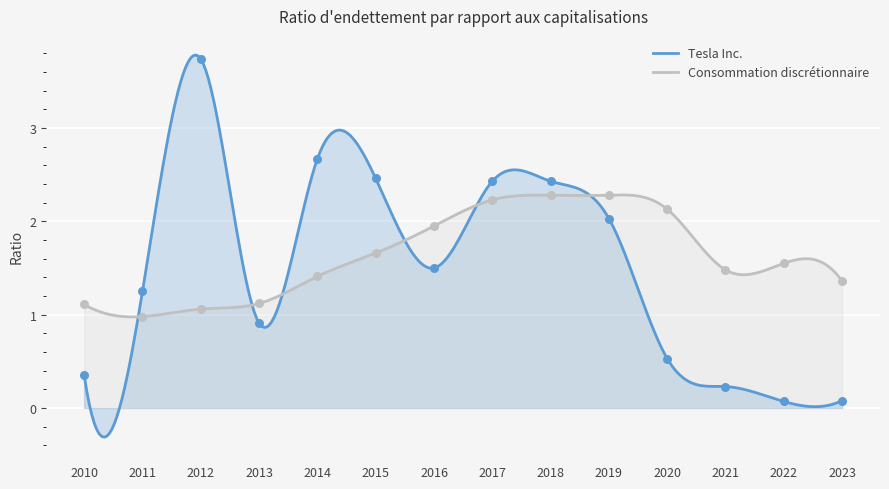

Which series contains the lowest Y value?

Tesla Inc.